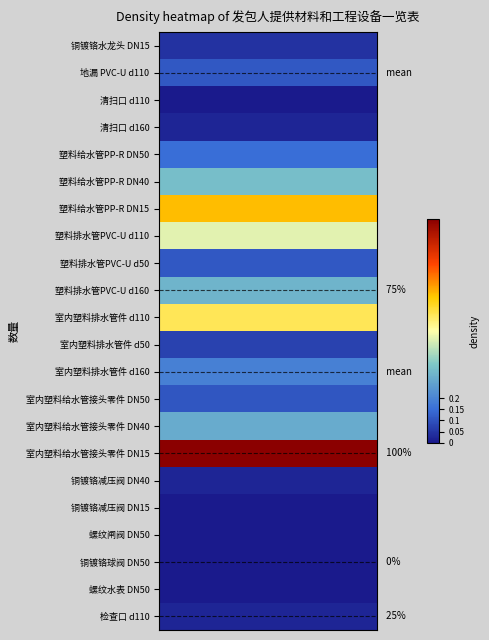

Count the number of data series in this chart.

22